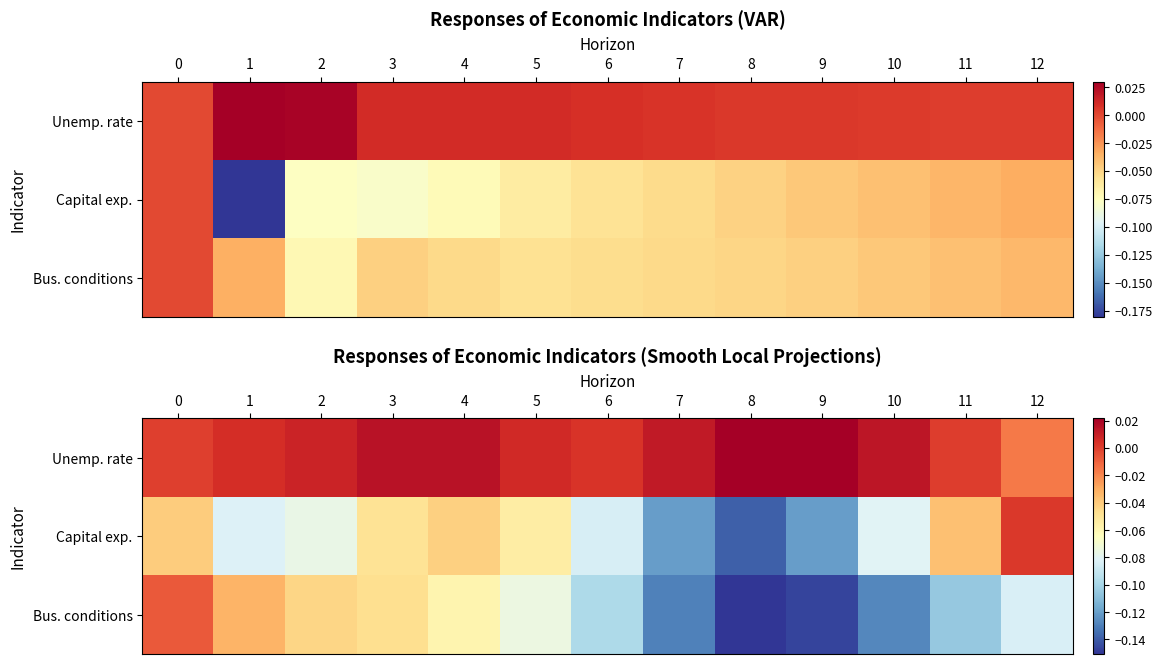

How many series are shown in this chart?

3